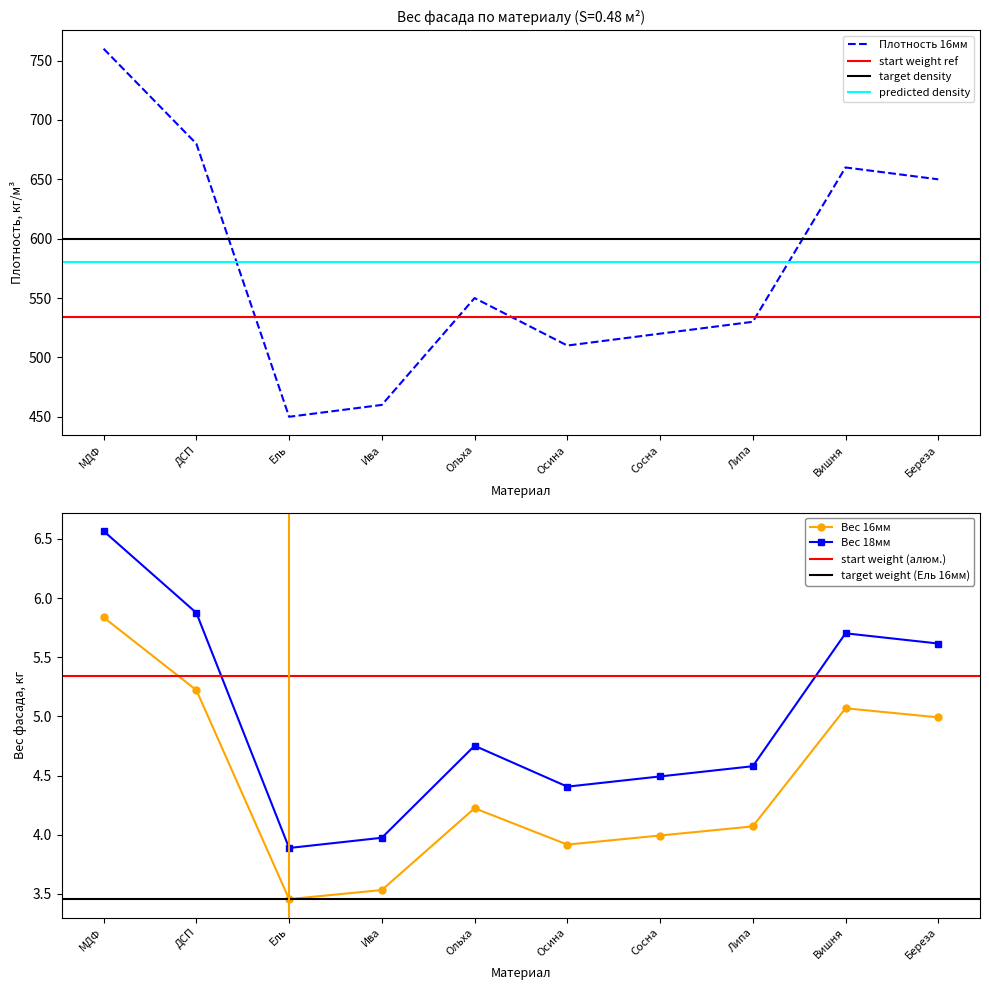

What is the difference between the densities values at Липа 16мм and Сосна 18мм?

10.0